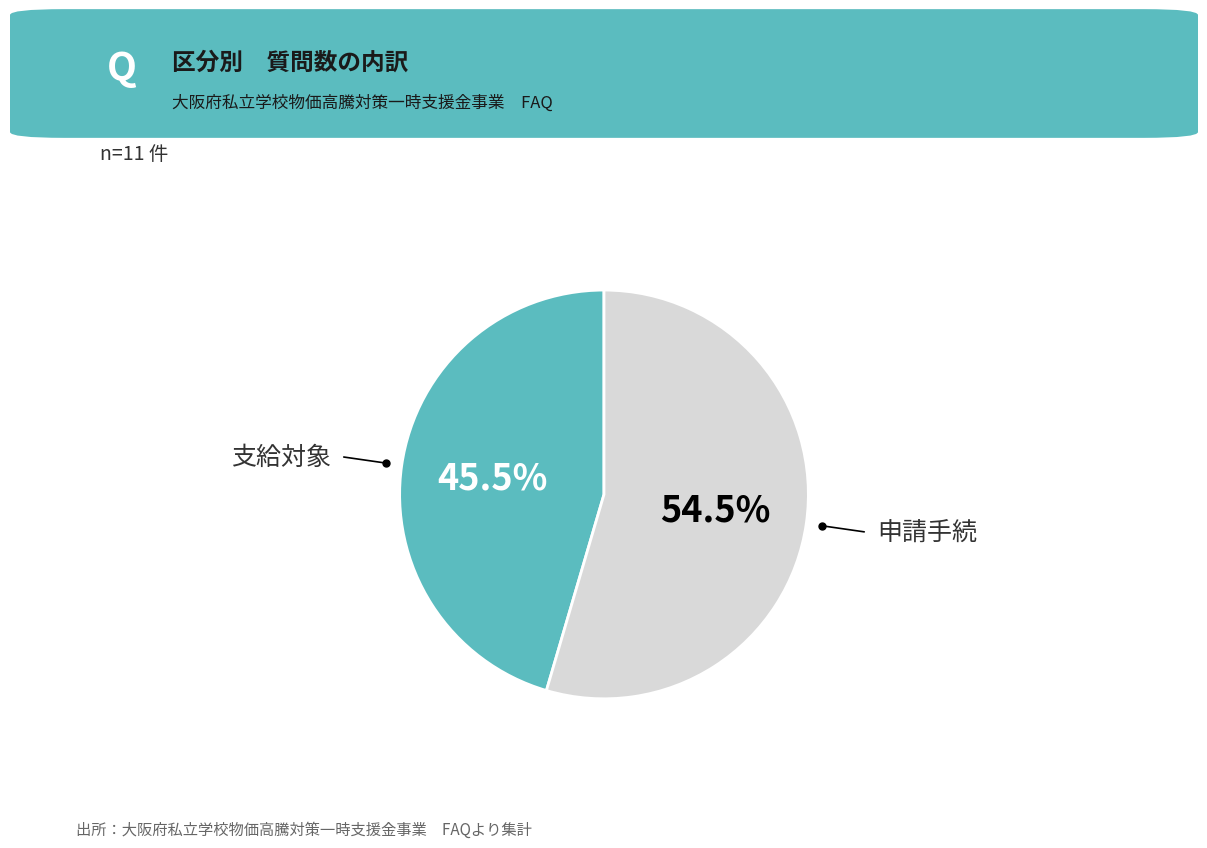

Does any single category account for the majority?

Yes